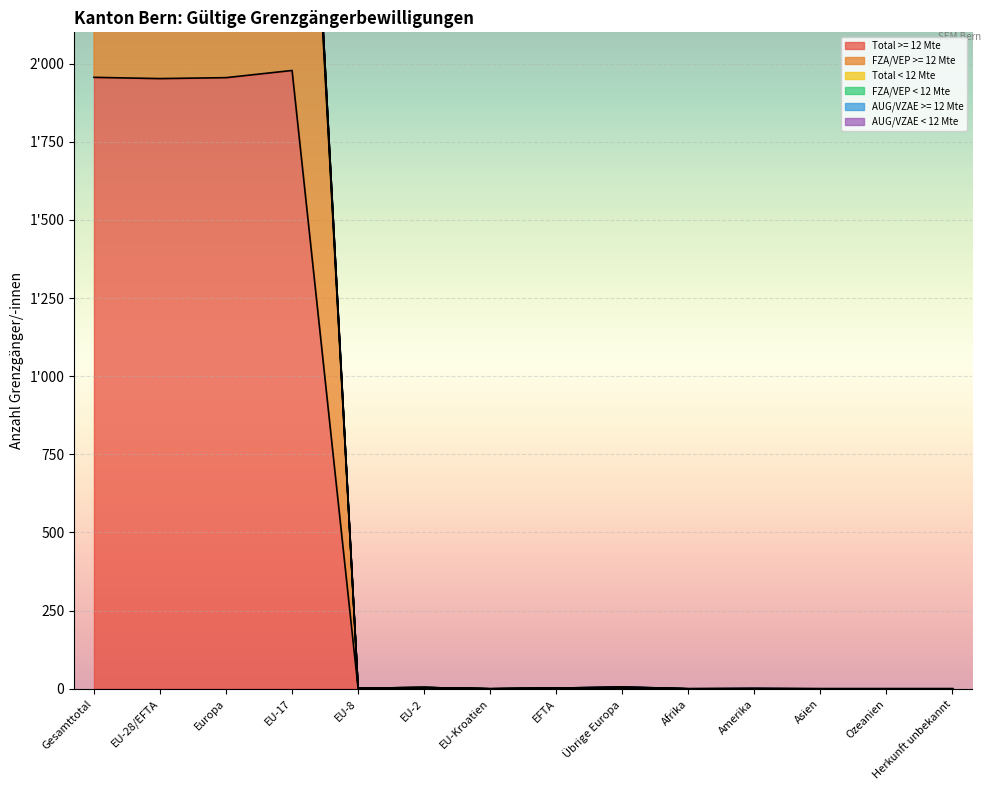

What is the label of the 12th point from the left?

Asien